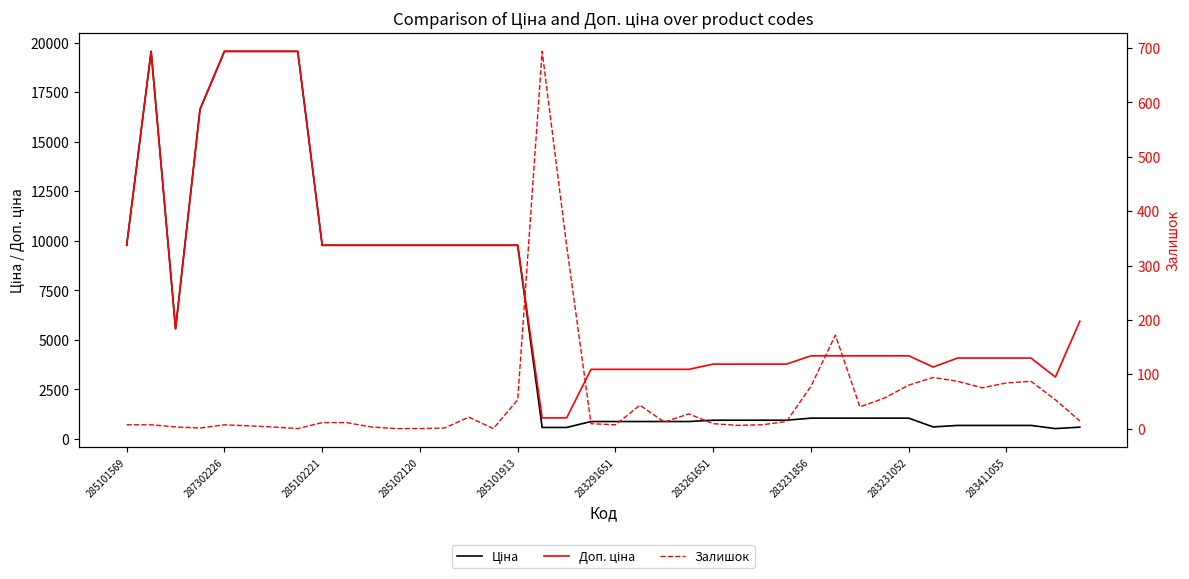

Does the chart have visible grid lines?

No